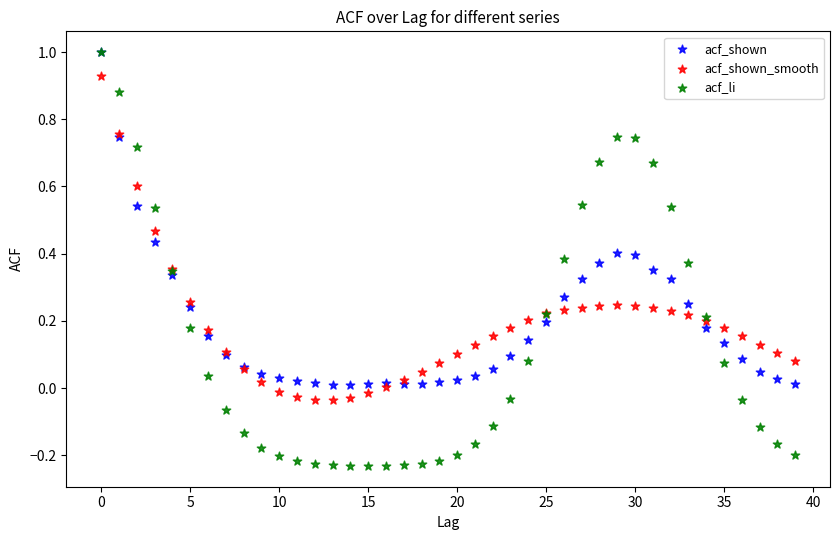

Which series has the largest Y range (max minus min)?

acf_li